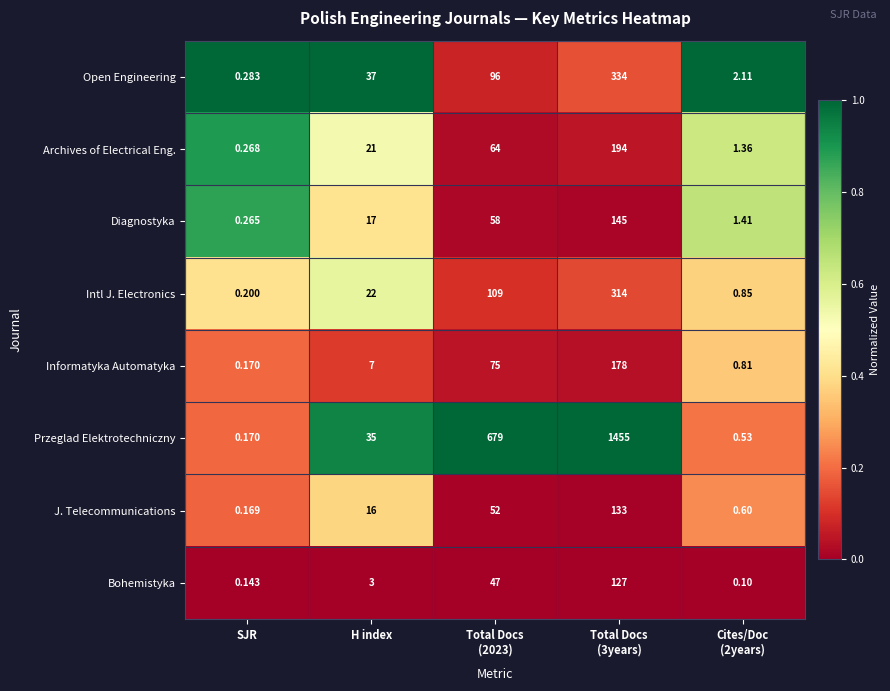

Rank the series by their maximum value, from highest to lowest.

Przeglad Elektrotechniczny, Open Engineering, Intl J. Electronics, Archives of Electrical Eng., Informatyka Automatyka, Diagnostyka, J. Telecommunications, Bohemistyka